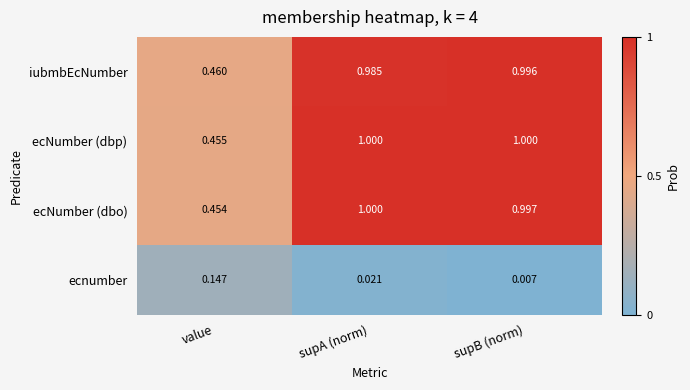

Which label corresponds to the smallest value in the chart?

supB (norm)